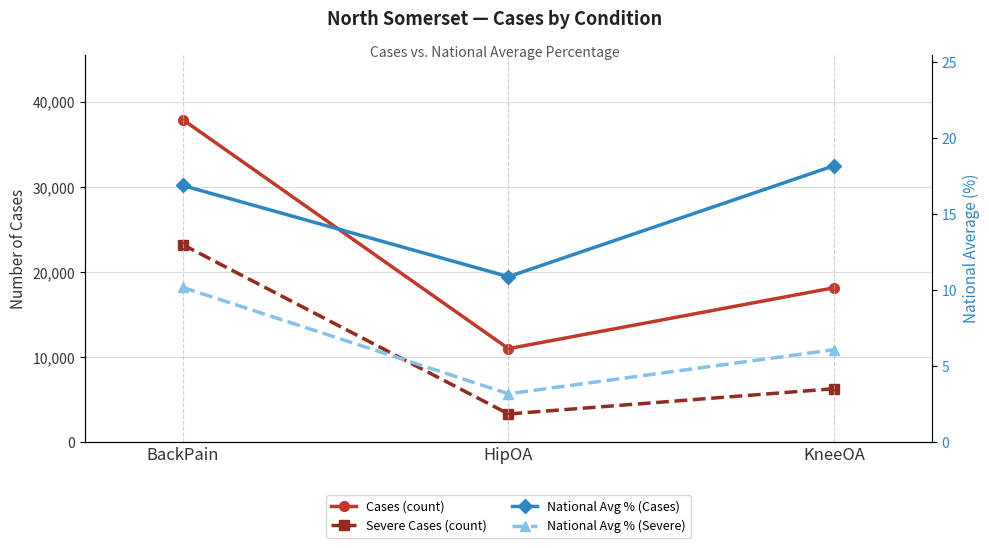

Which label corresponds to the largest value in the chart?

BackPain